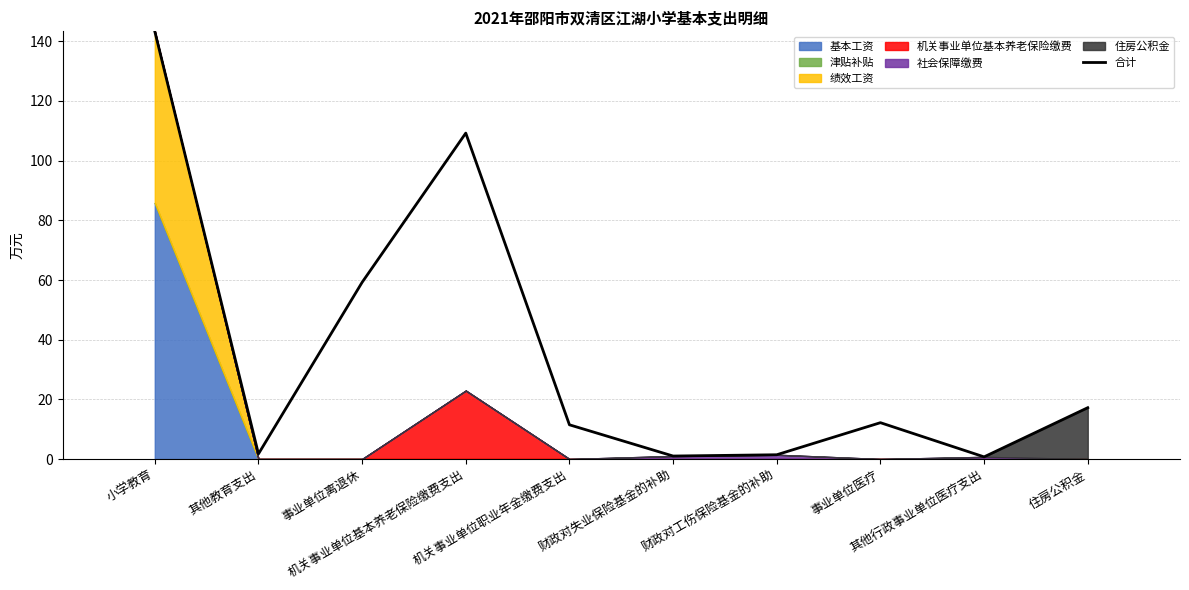

Reading left to right, transcribe all the data shown in this chart.

143.3	1.7	59.2	109.2	11.5	1.0	1.4	12.2	0.7	17.2